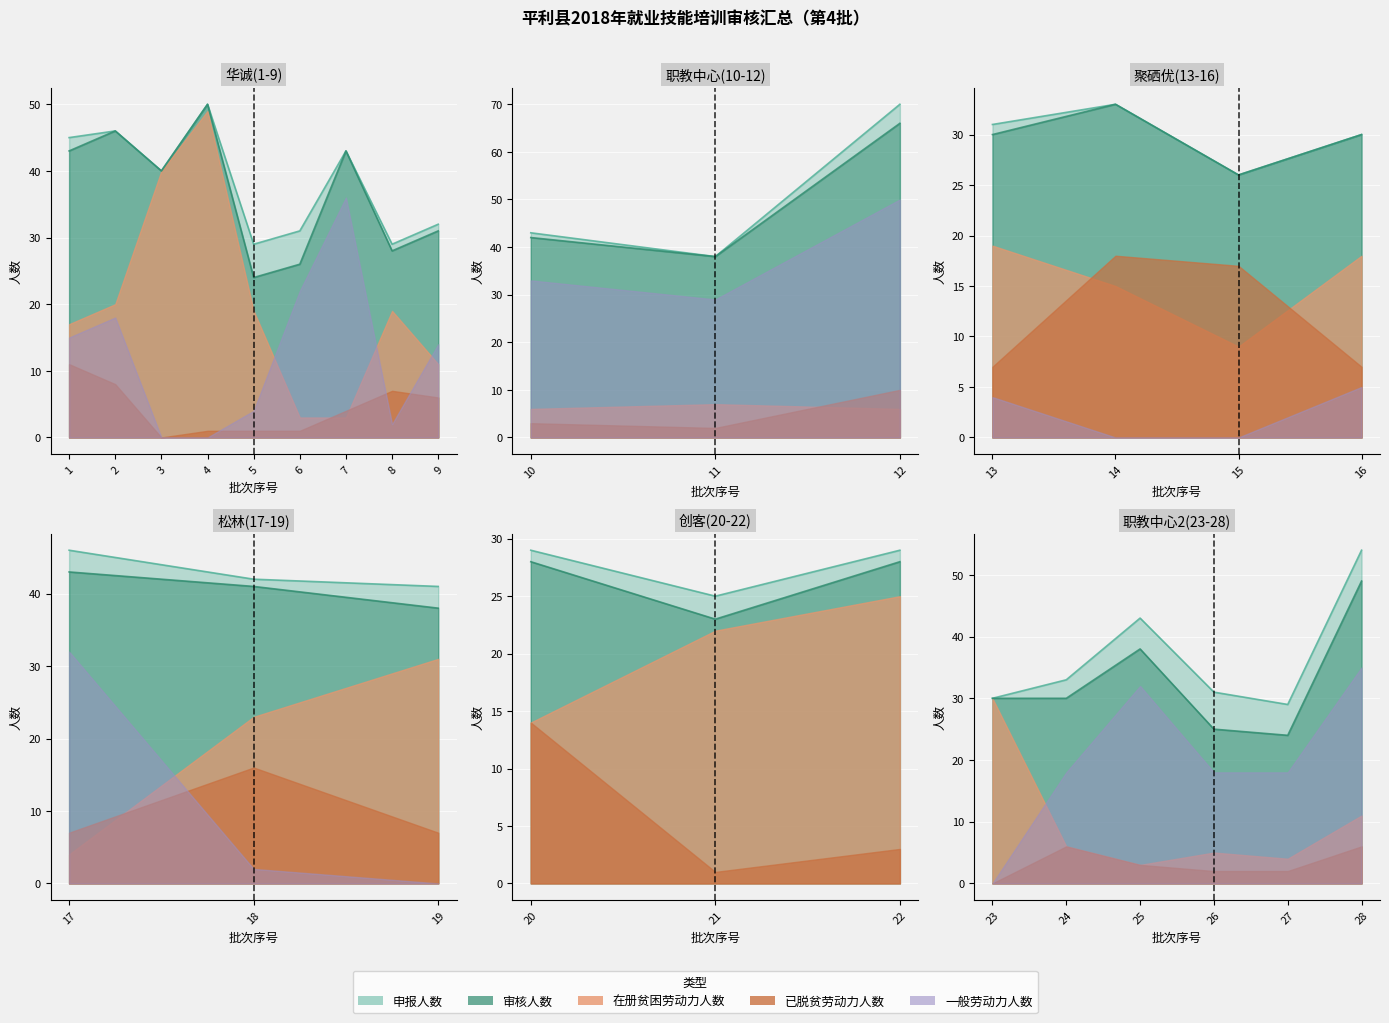

How many values in the 一般劳动力人数 series exceed 14?

13